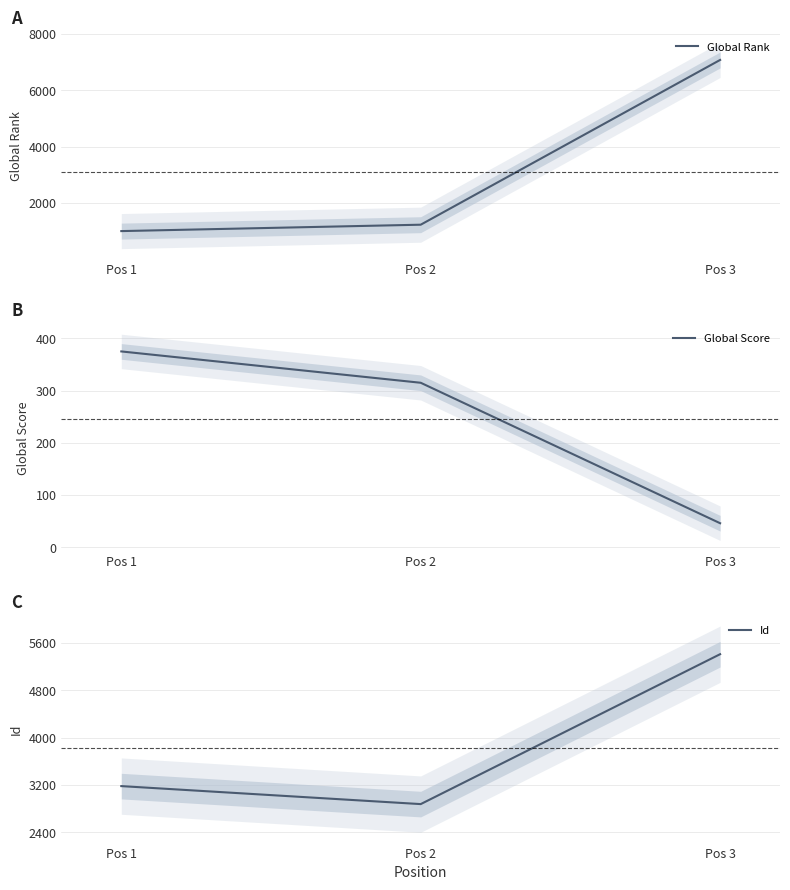

List the series in order of their peak value, highest first.

Global Rank, Id, Global Score